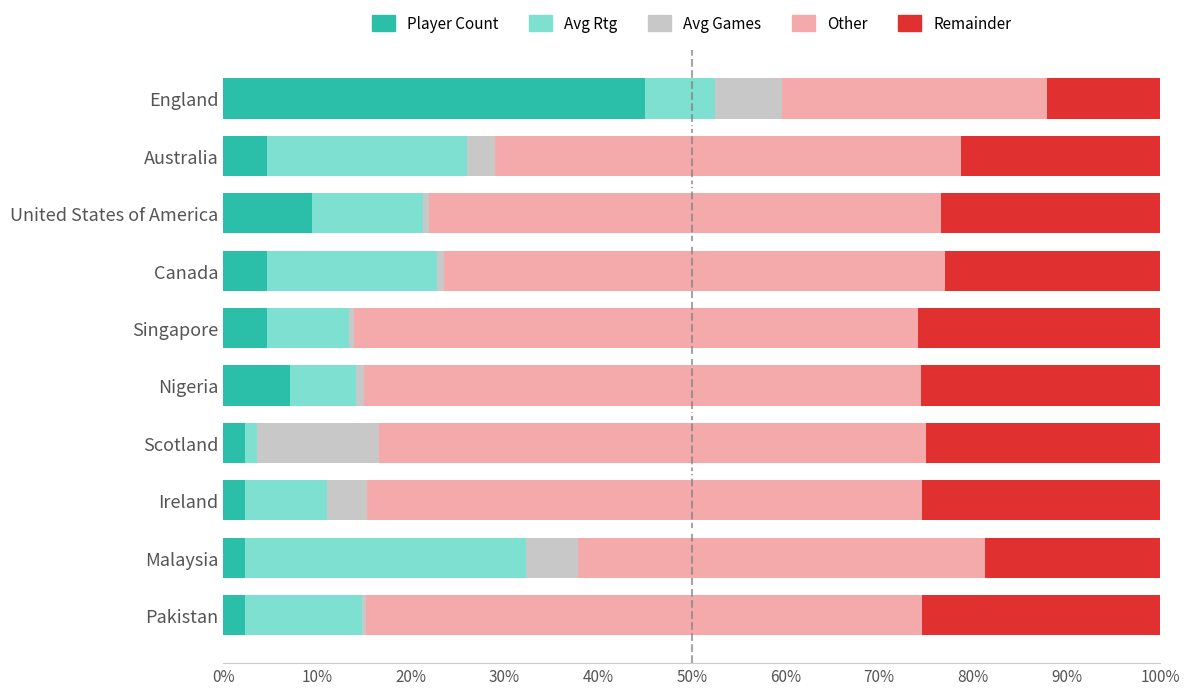

What is the total value across all series at Australia?

100.0